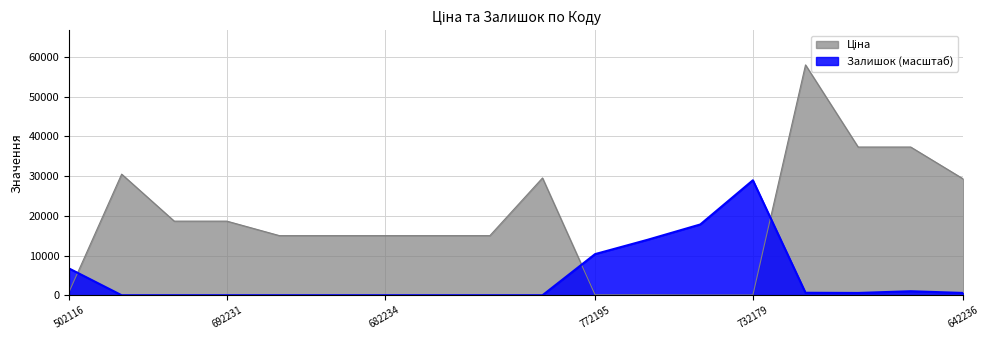

What is the maximum value for Залишок (масштаб)?

28970.3